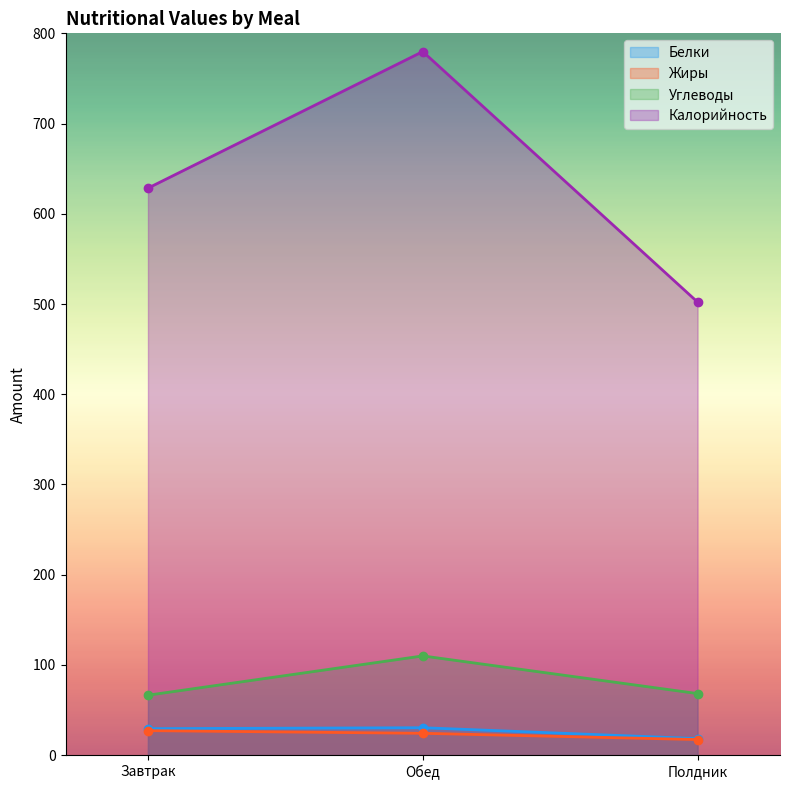

Between Завтрак and Обед, which series saw the biggest shift?

Калорийность